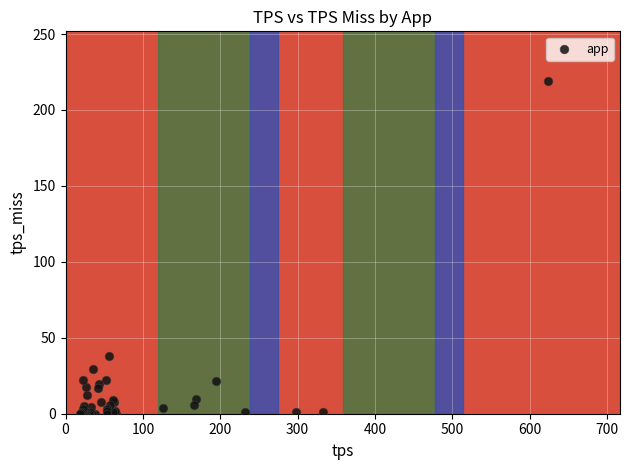

What Y value in the scatter plot is closest to 109?

38.3